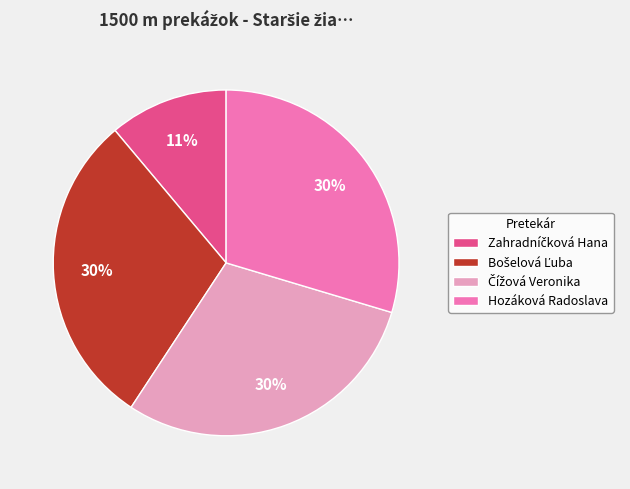

Is there any slice that represents more than half of the pie?

No